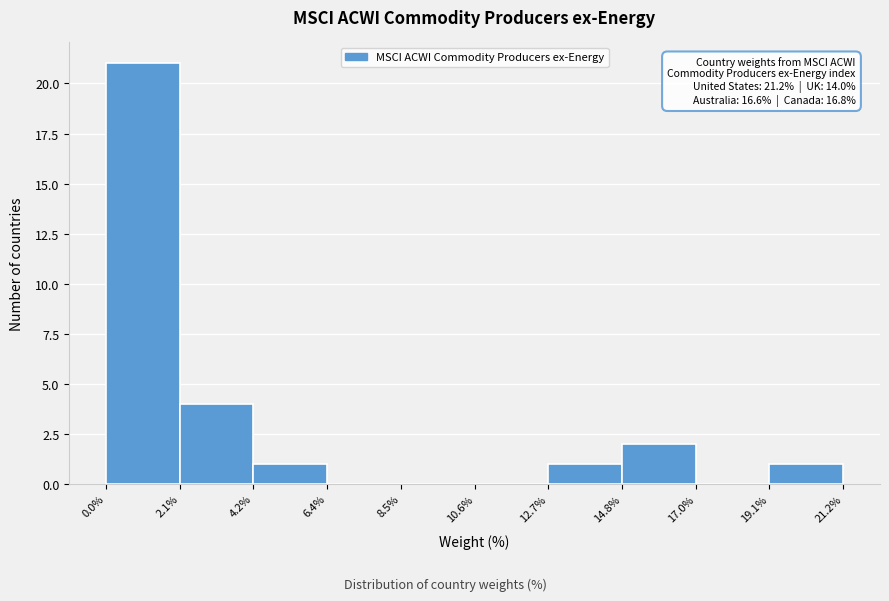

Which range on the x-axis has the tallest bar?

0.0% to 2.1%